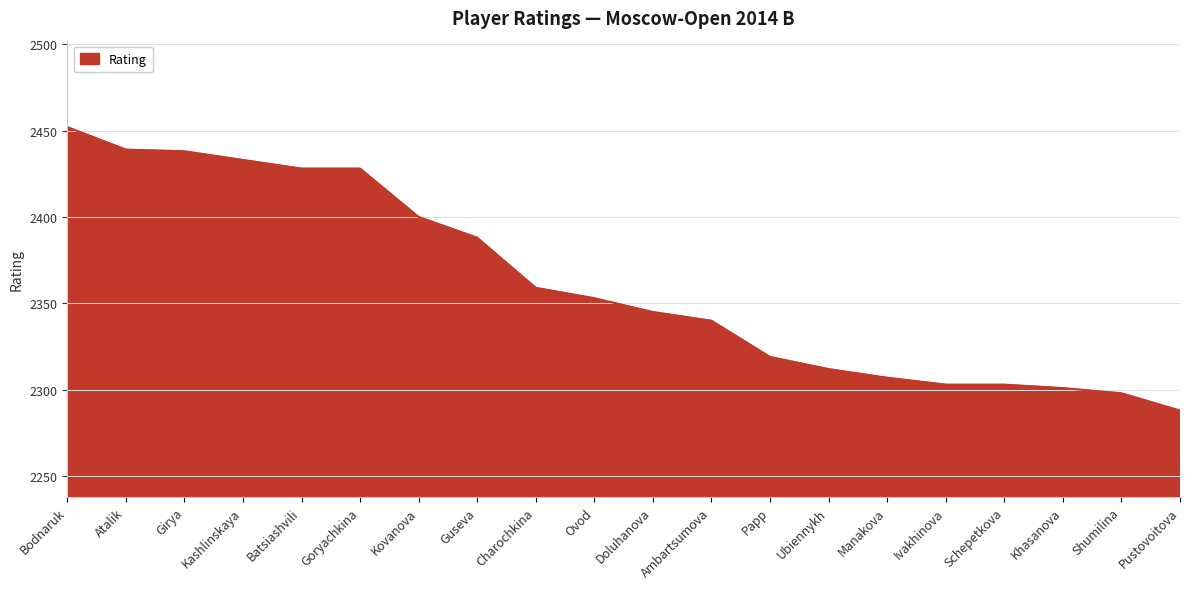

How many series are shown in this chart?

1